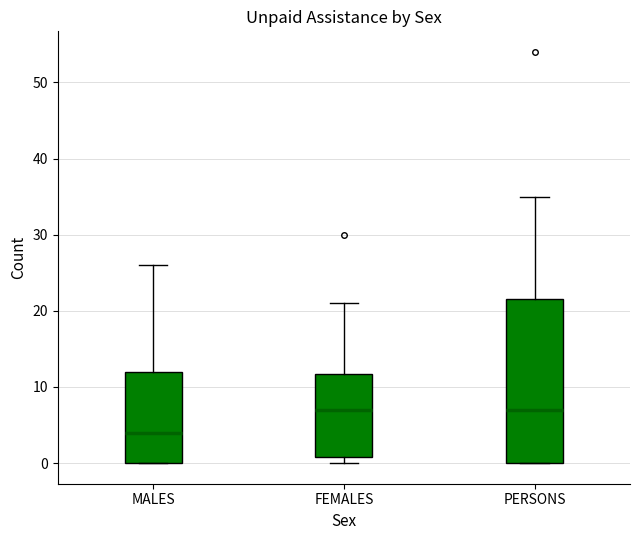

Where is the upper edge of the box for MALES on the y-axis? The values are not printed on the chart, so give them approximately, as read against the axis.

12